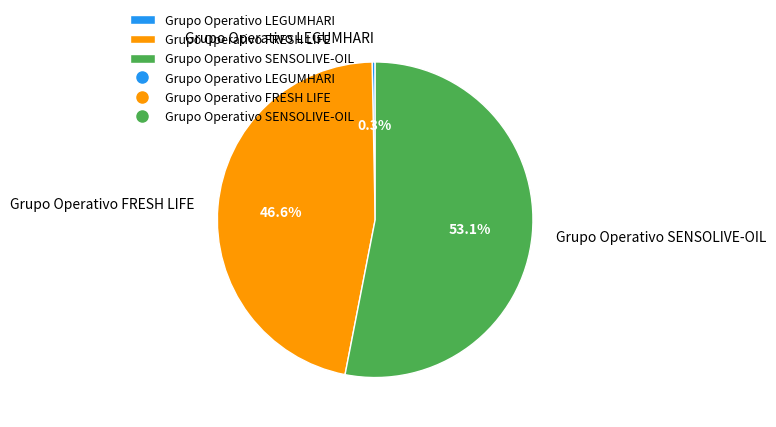

Is Grupo Operativo FRESH LIFE the majority of the pie?

No